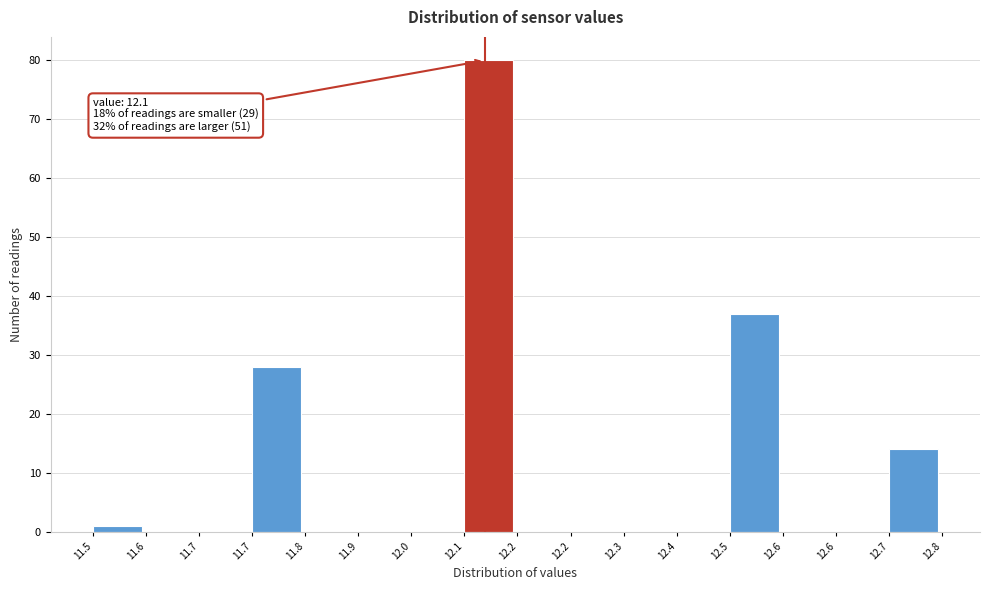

Are the bars horizontal?

No